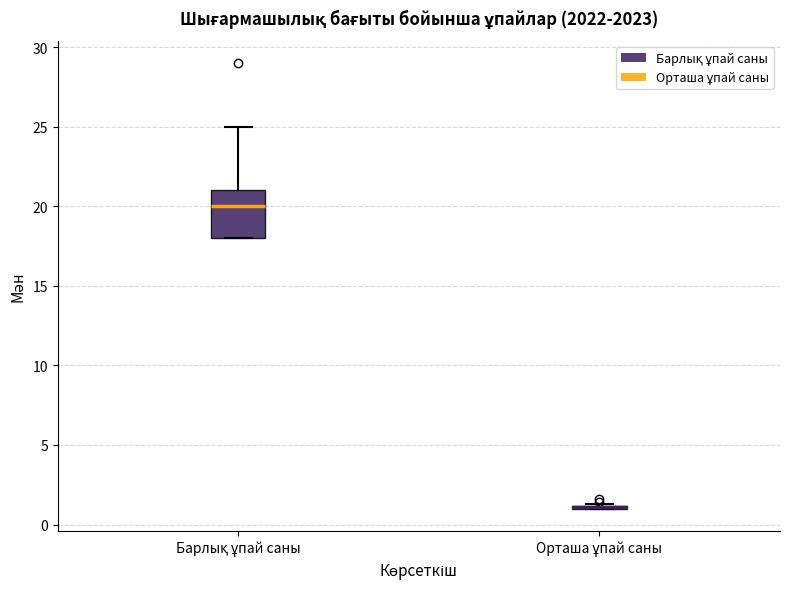

Where does the median line of the box for Барлық ұпай саны sit on the y-axis? The values are not printed on the chart, so give them approximately, as read against the axis.

20.0